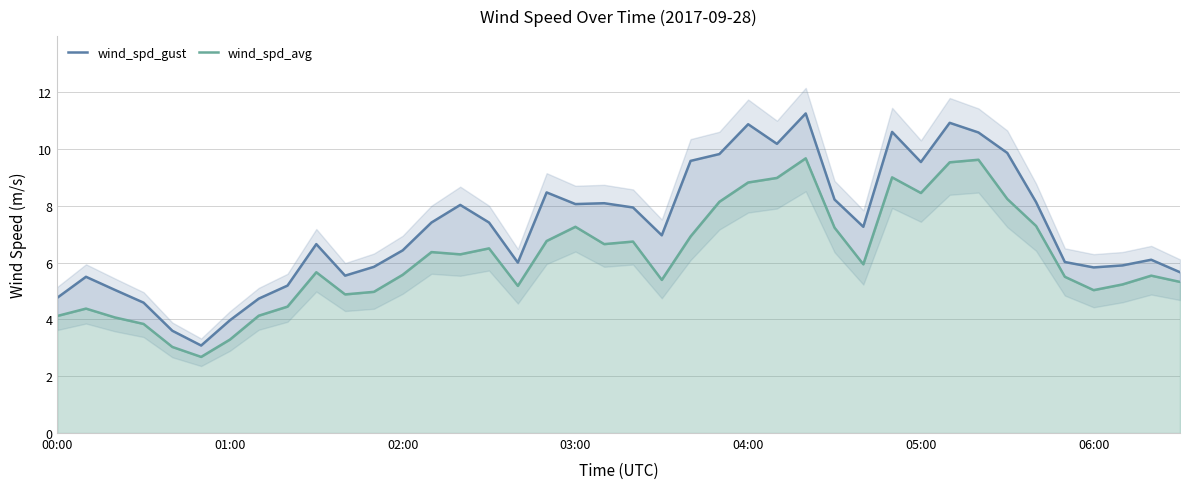

Where does the wind_spd_gust series first go above 7?

13